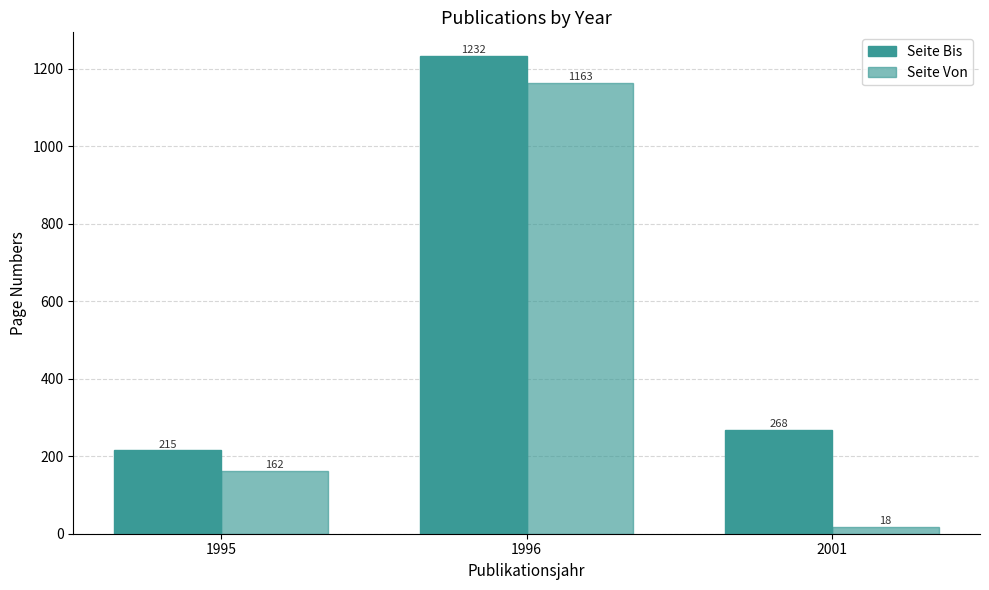

The Seite Von series shows 18 at 2001. True or false?

True